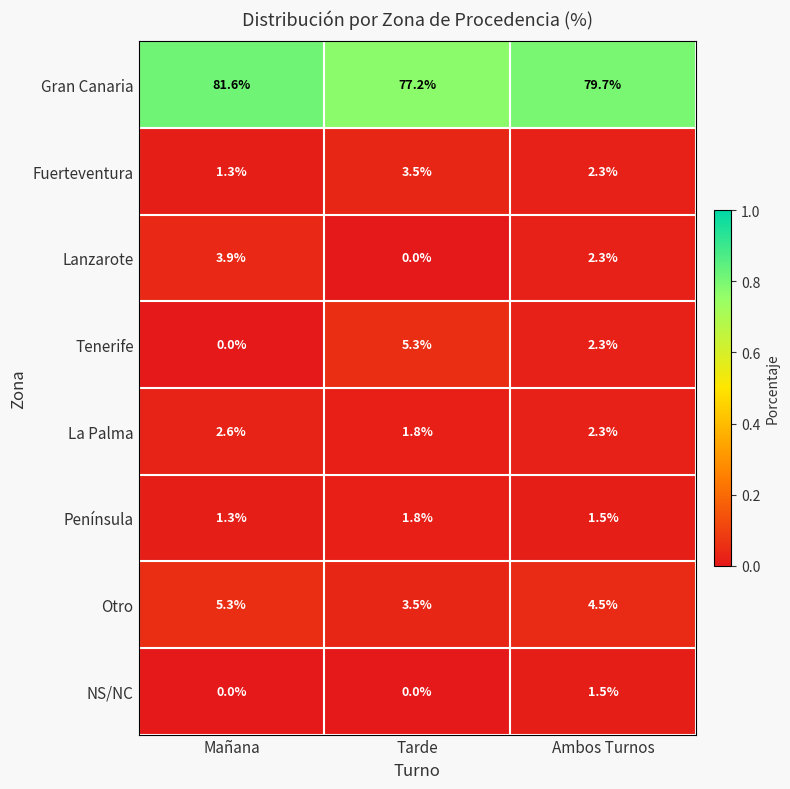

Reading left to right, transcribe all the data shown in this chart.

Gran Canaria: 81.6	77.2	79.7
Fuerteventura: 1.3	3.5	2.3
Lanzarote: 3.9	0.0	2.3
Tenerife: 0.0	5.3	2.3
La Palma: 2.6	1.8	2.3
Península: 1.3	1.8	1.5
Otro: 5.3	3.5	4.5
NS/NC: 0.0	0.0	1.5